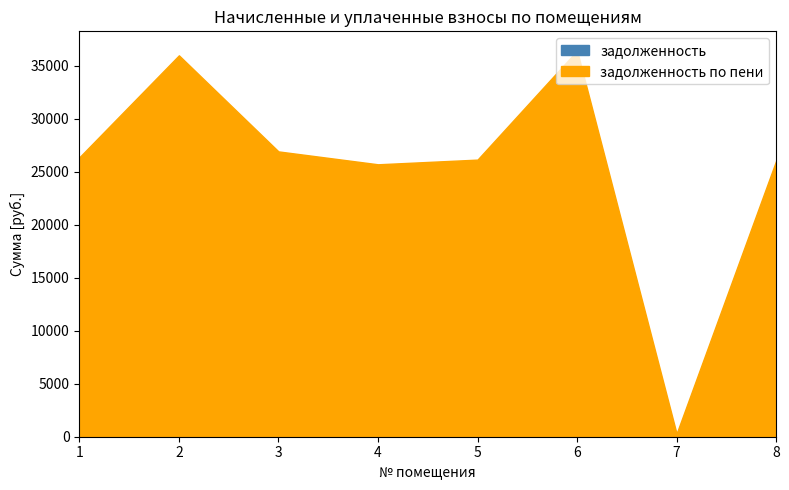

What is the total value across all series at 7?

293.0